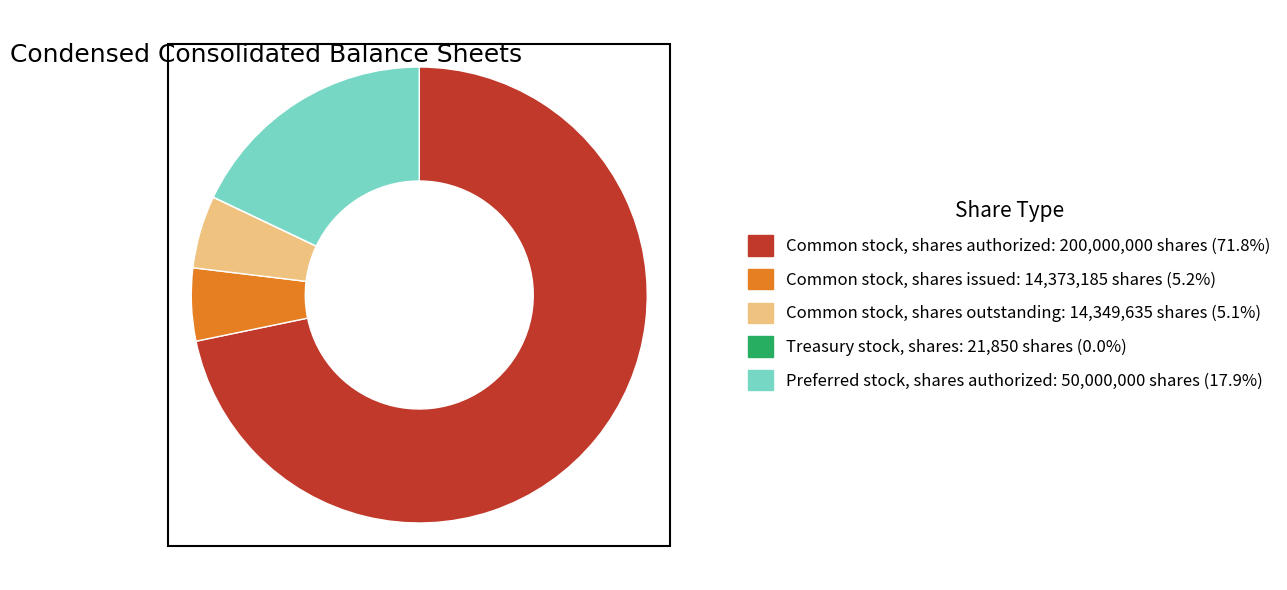

What is the majority slice?

Common stock, shares authorized